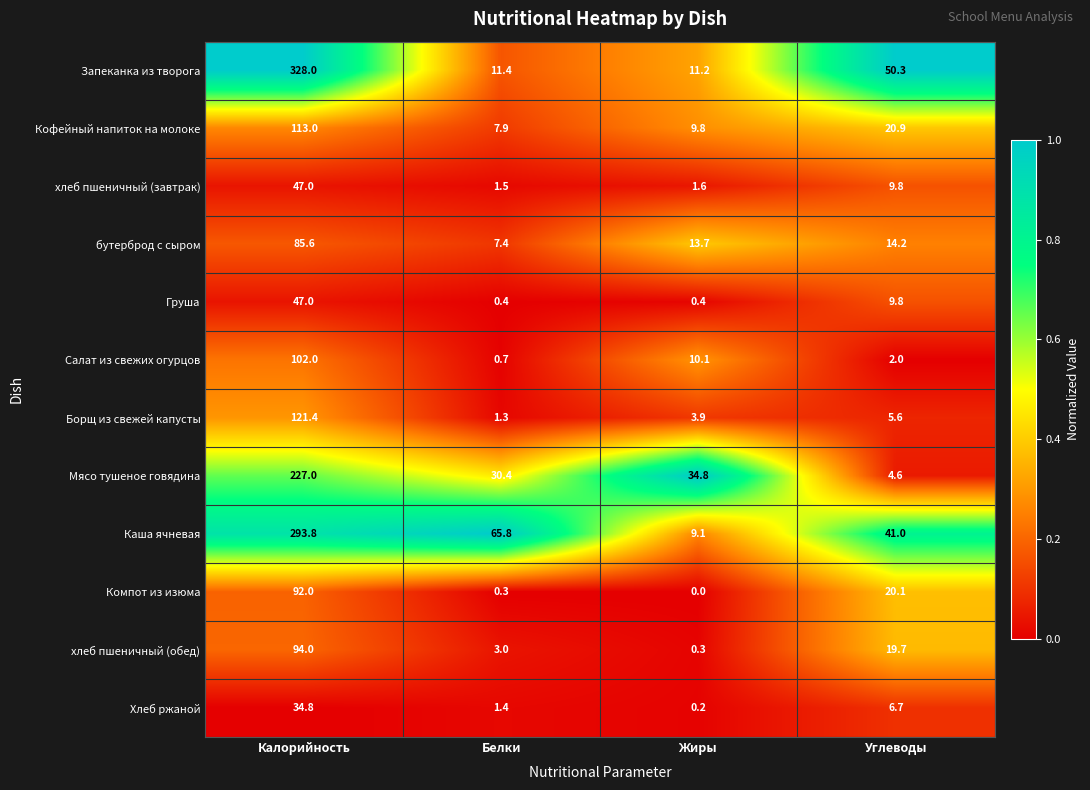

At which label does Запеканка из творога reach its peak?

Калорийность